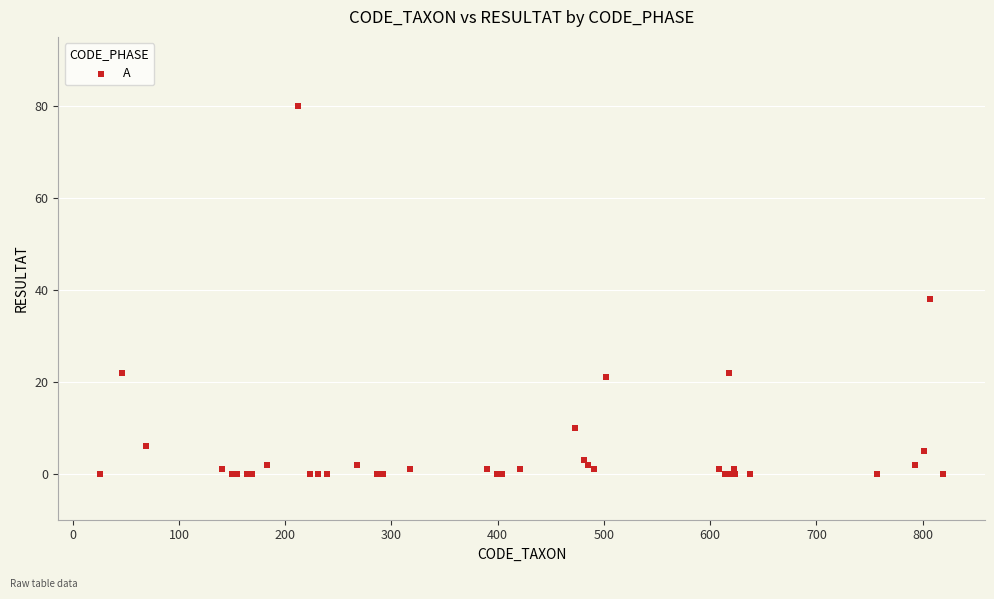

What Y value in the scatter plot is closest to 40?

38